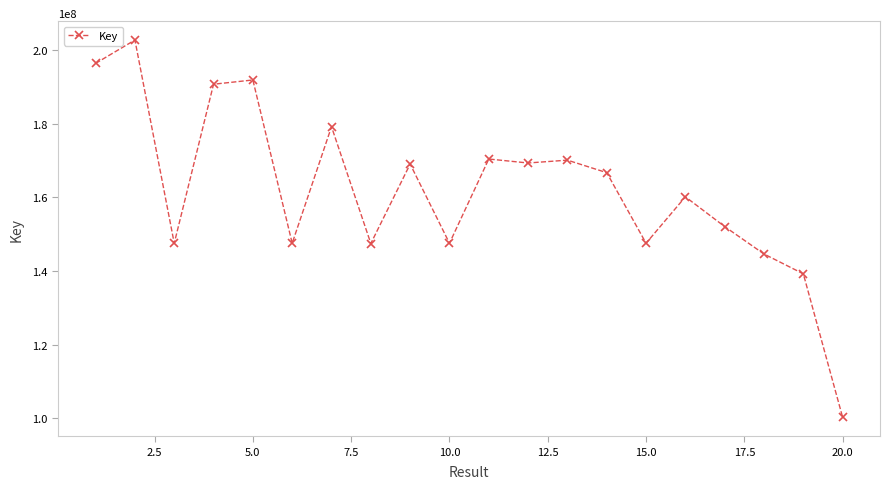

True or false: there are more than 0 points higher than both neighbors.

True